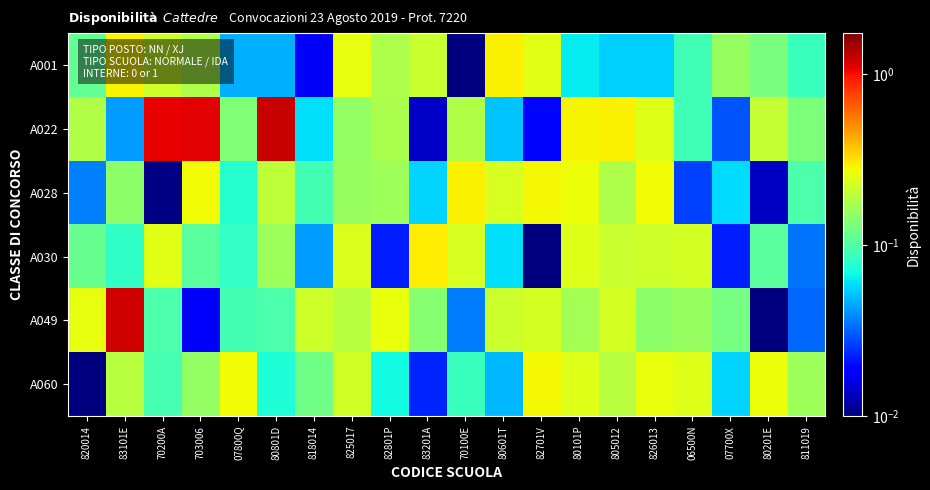

List the series in order of their peak value, highest first.

A022, A049, A030, A001, A028, A060